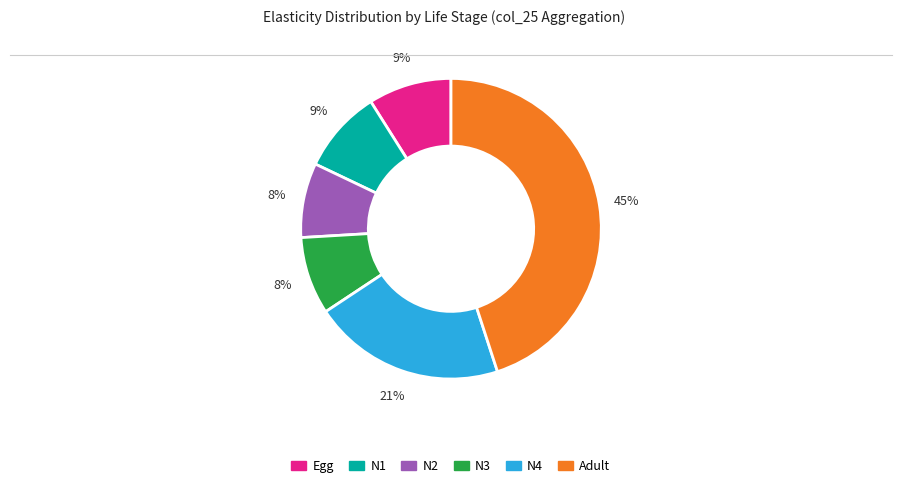

How many slices are in this pie chart?

6